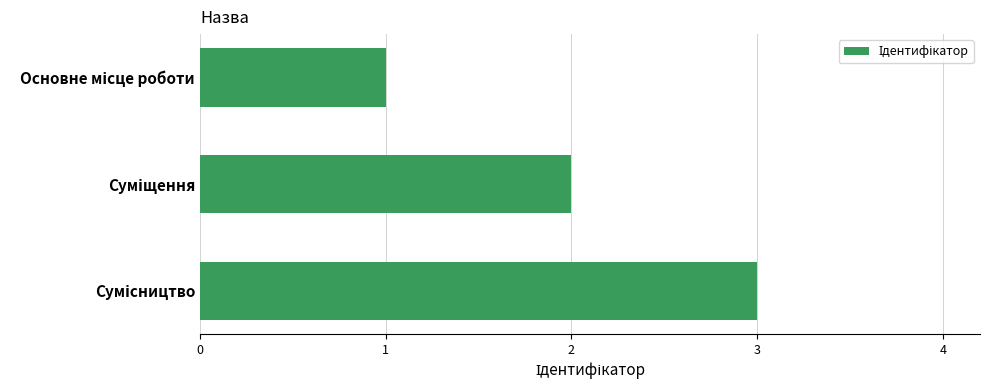

What is the maximum value shown in the chart?

3